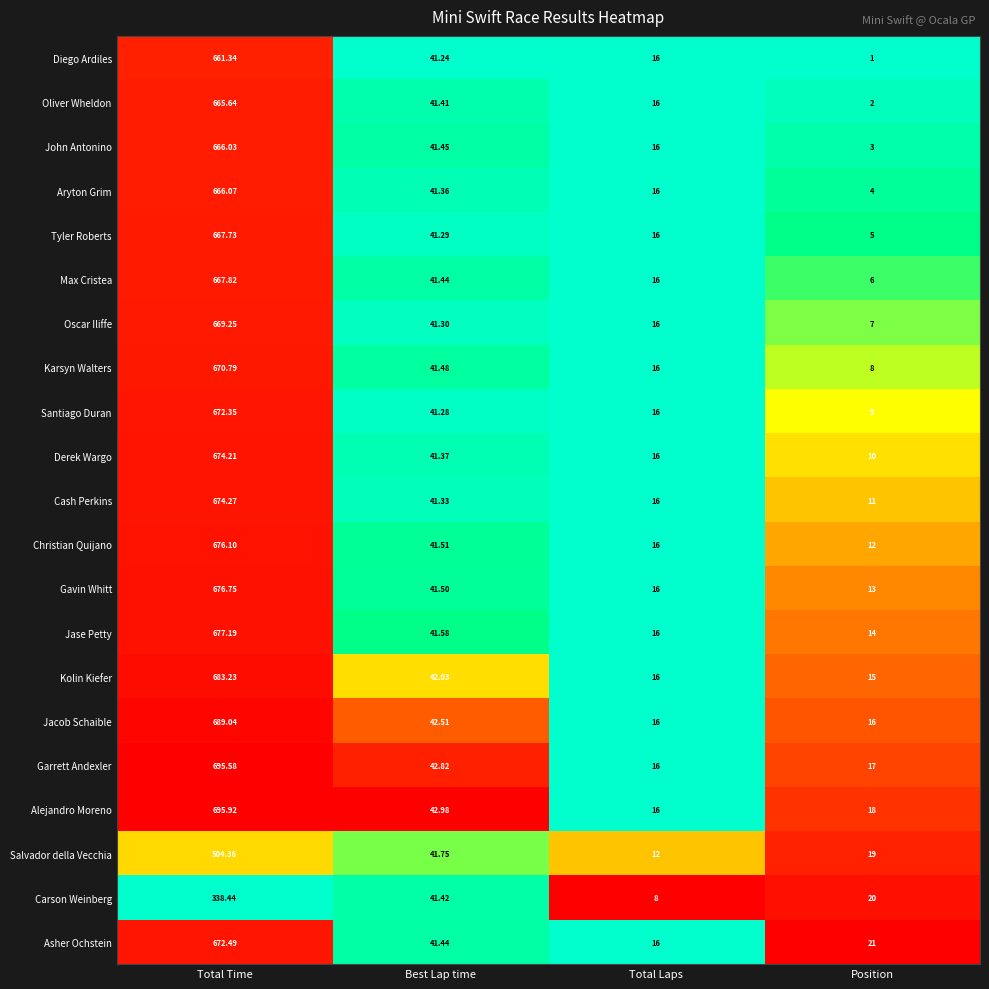

At which label is Asher Ochstein closest to 344?

Best Lap time